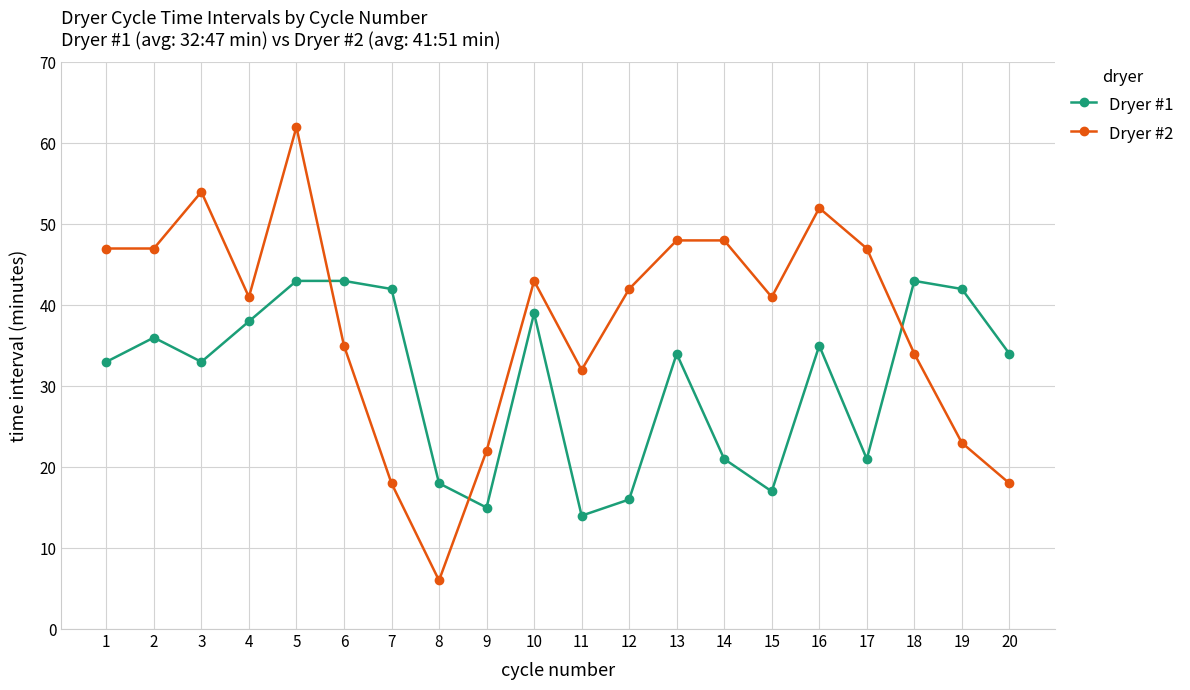

Reading left to right, list all the values displayed in this chart.

Dryer #1: 1=33	2=36	3=33	4=38	5=43	6=43	7=42	8=18	9=15	10=39	11=14	12=16	13=34	14=21	15=17	16=35	17=21	18=43	19=42	20=34
Dryer #2: 1=47	2=47	3=54	4=41	5=62	6=35	7=18	8=6	9=22	10=43	11=32	12=42	13=48	14=48	15=41	16=52	17=47	18=34	19=23	20=18